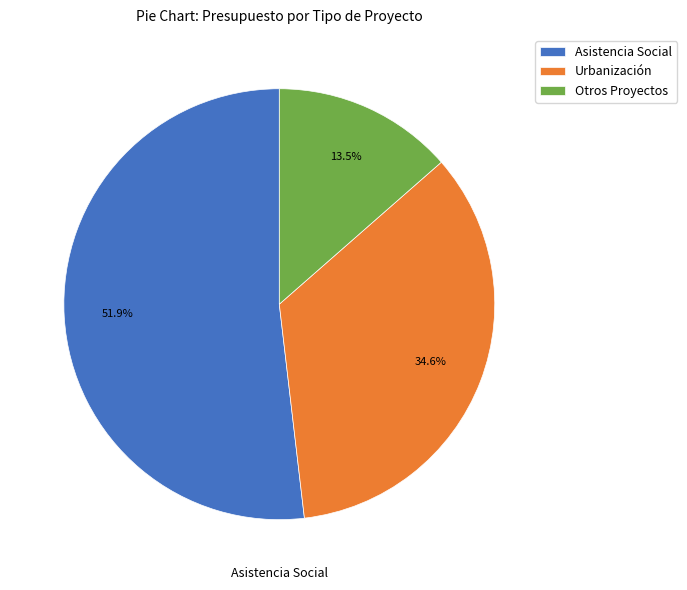

What is the majority slice?

Asistencia Social